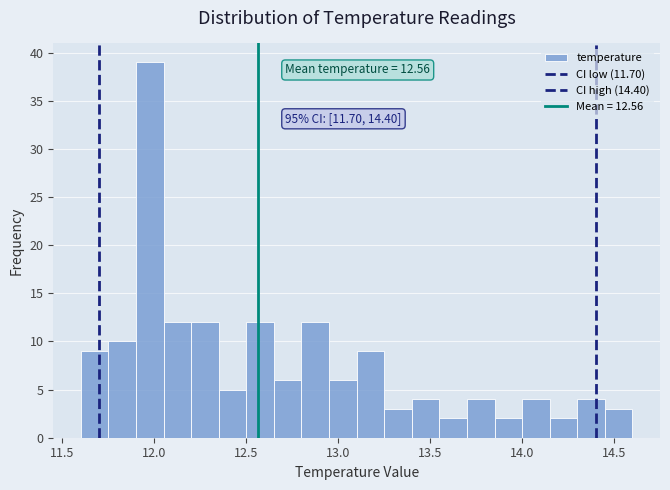

Around what value on the x-axis is the tallest bar? Give the approximate position of its centre, as read against the axis.

12.00